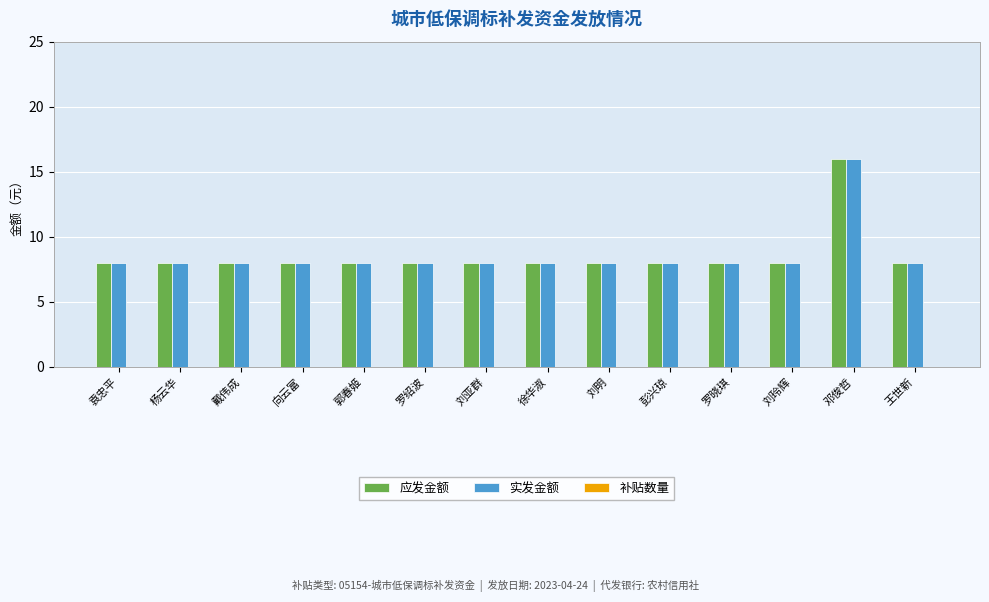

What is the average value of the 实发金额 series?

9